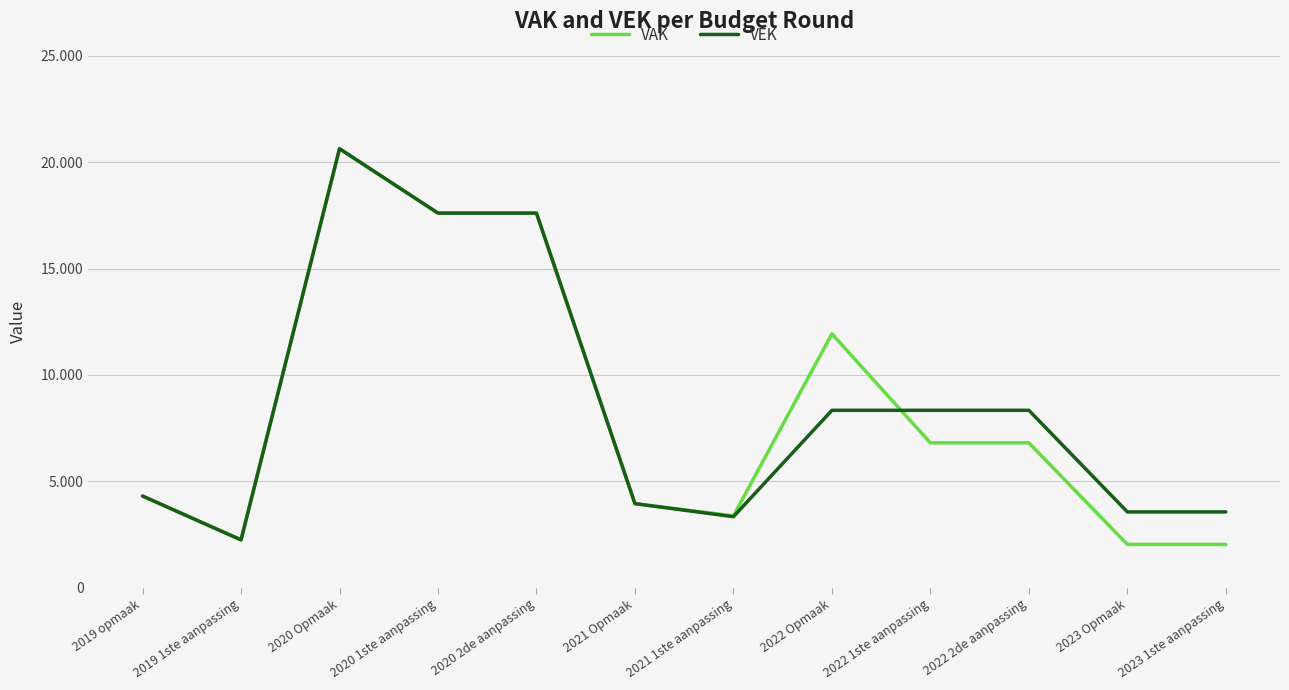

What is the spread (max minus min) of values at 2022 2de aanpassing?

1528